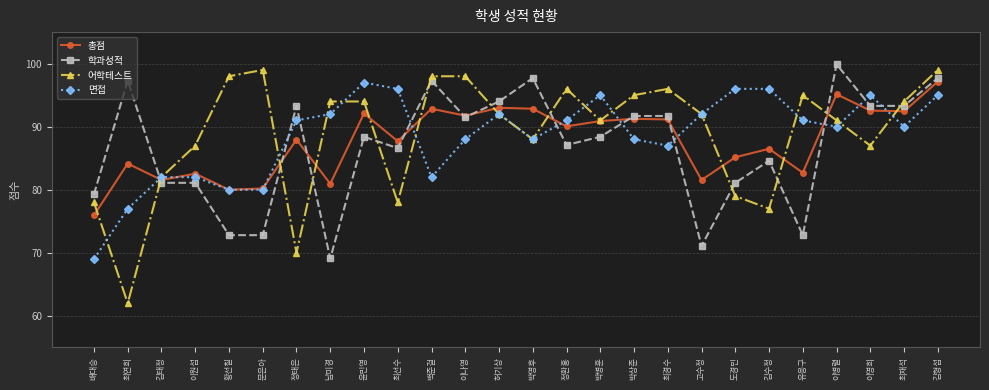

True or false: 학과성적 has a value of 93.3 at 이영희.

True